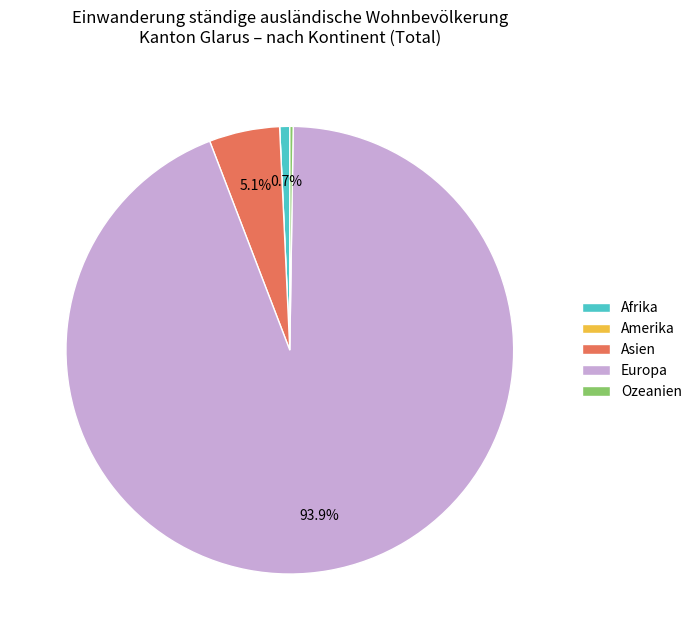

Which category accounts for the majority?

Europa